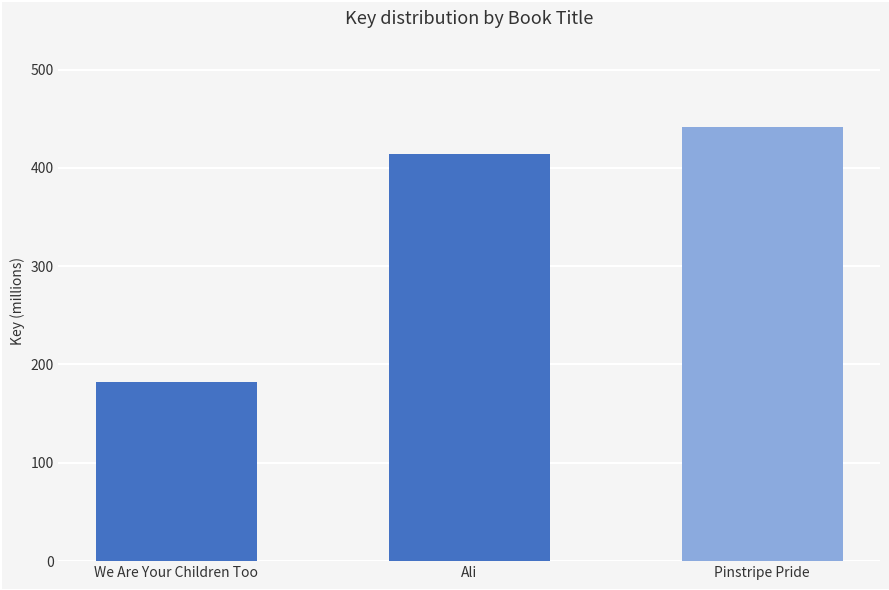

Rank the categories by value from highest to lowest.

Pinstripe Pride, Ali, We Are Your Children Too